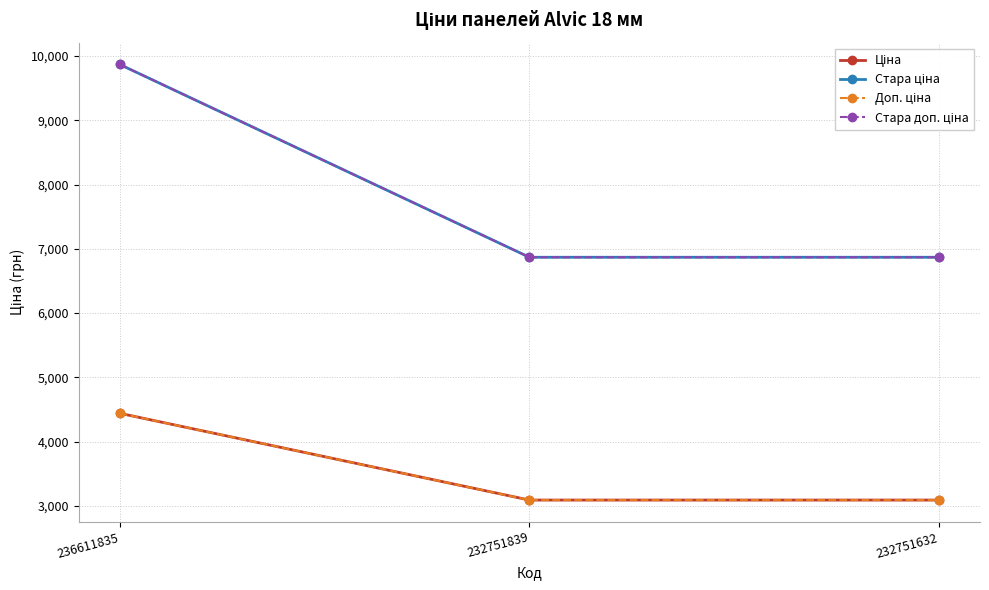

At which category does the chart reach its peak across all series?

236611835